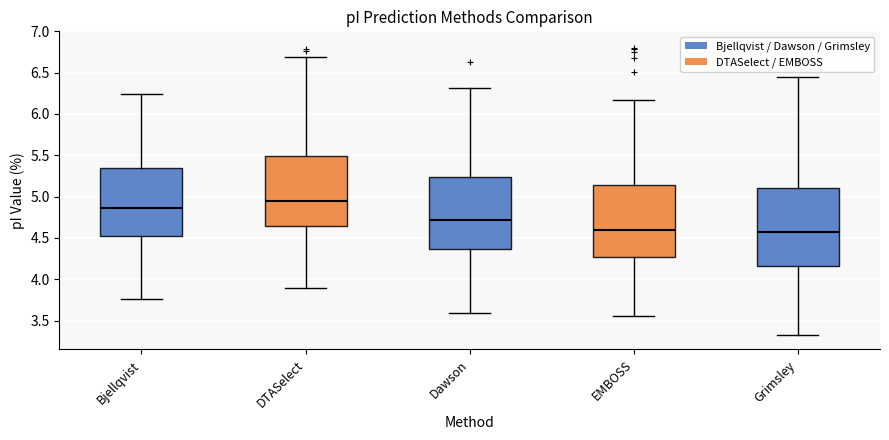

Reading left to right, read every box against the y-axis: the position of its median line, the range the box covers, and the ends of its whiskers. The values are not printed on the chart, so give them approximately, as read against the axis.

Bjellqvist: median 4.85, box 4.55 to 5.35, whiskers 3.75 to 6.25
DTASelect: median 4.95, box 4.65 to 5.50, whiskers 3.90 to 6.70
Dawson: median 4.70, box 4.35 to 5.25, whiskers 3.60 to 6.30
EMBOSS: median 4.60, box 4.25 to 5.15, whiskers 3.55 to 6.15
Grimsley: median 4.55, box 4.15 to 5.10, whiskers 3.35 to 6.45